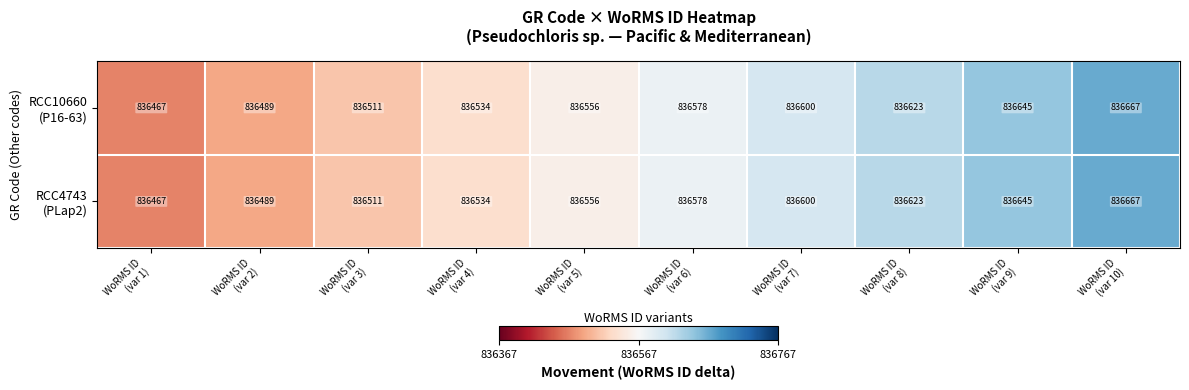

What is the greatest value displayed?

836667